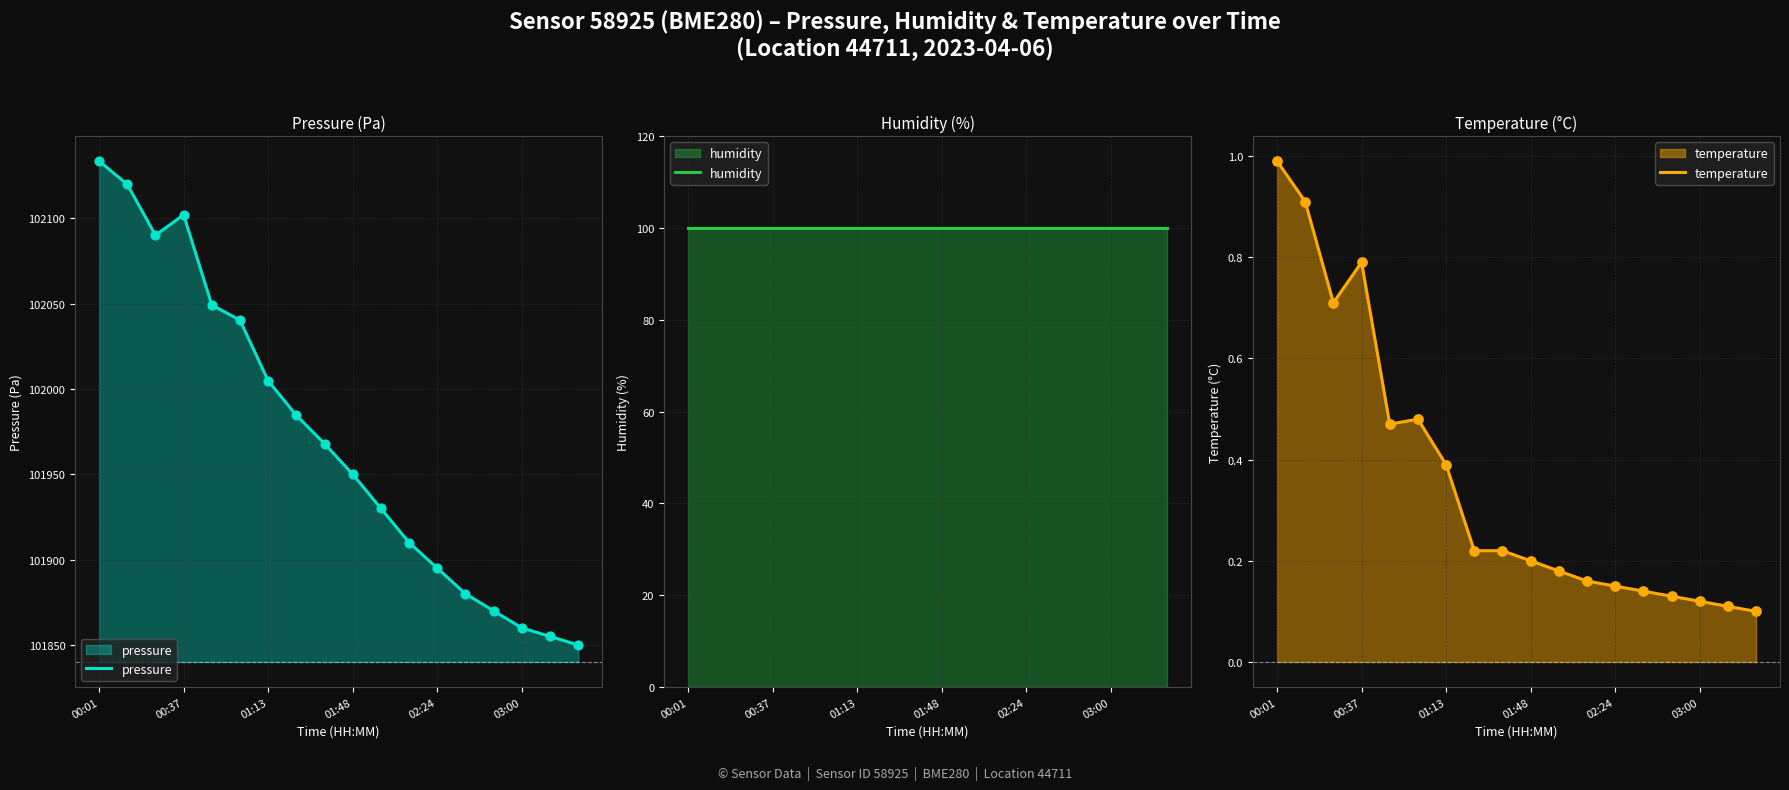

Which series has the largest total across all categories?

pressure